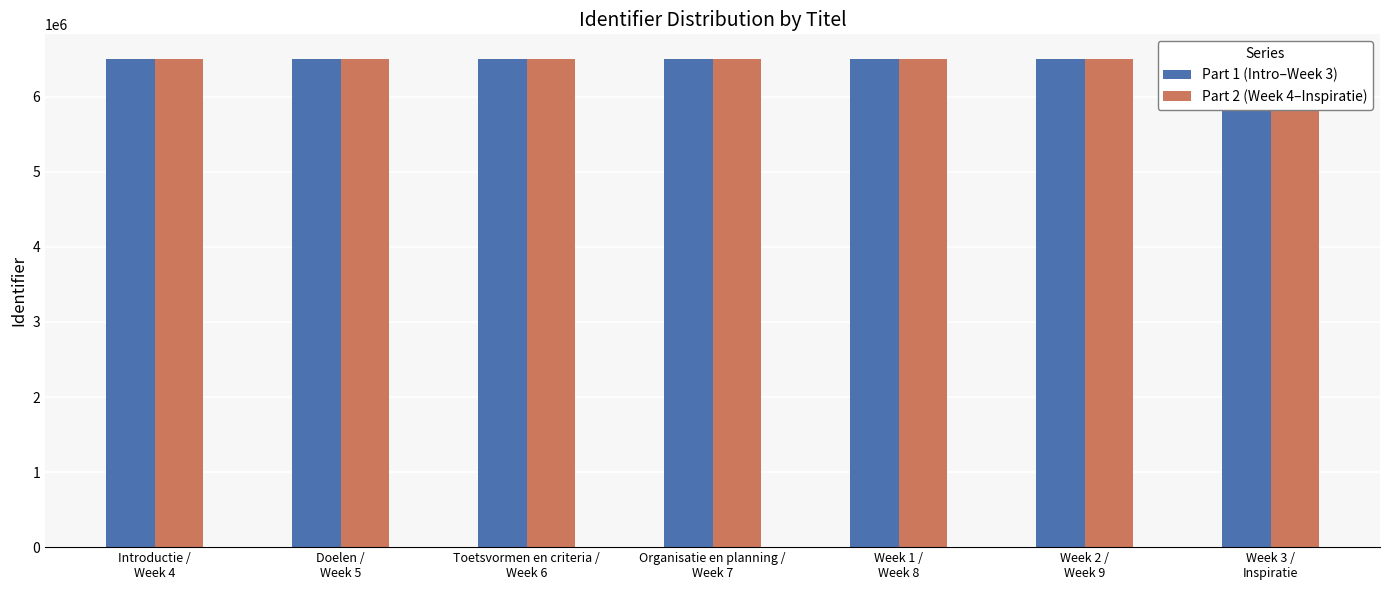

What is the greatest value displayed?

6507388